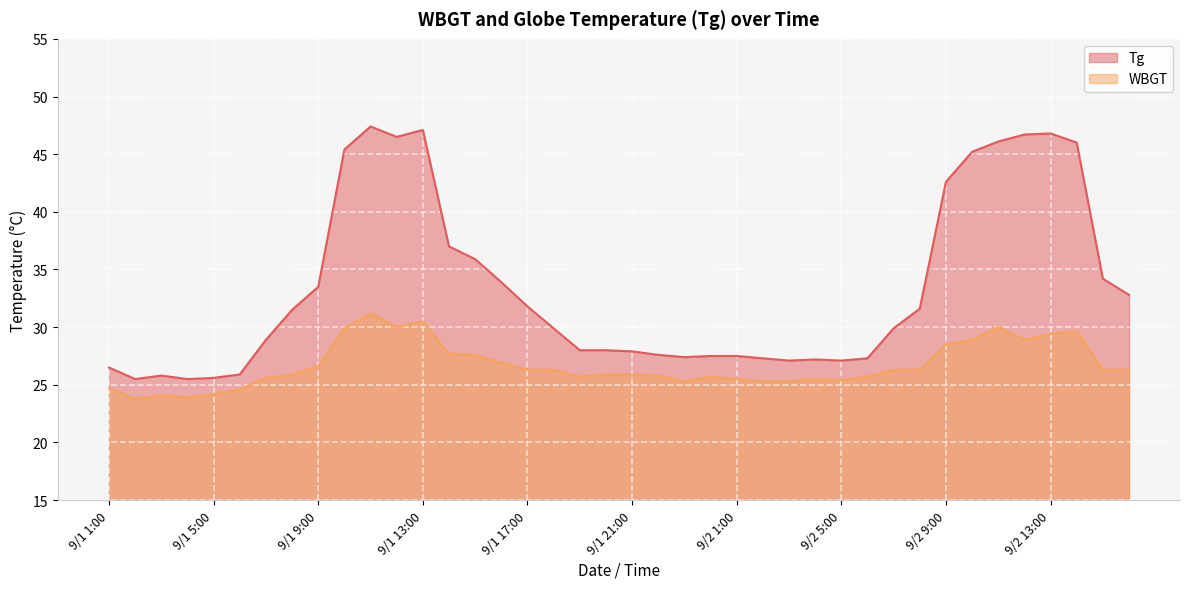

The value of WBGT at 9/2 12:00 is 28.9. True or false?

True